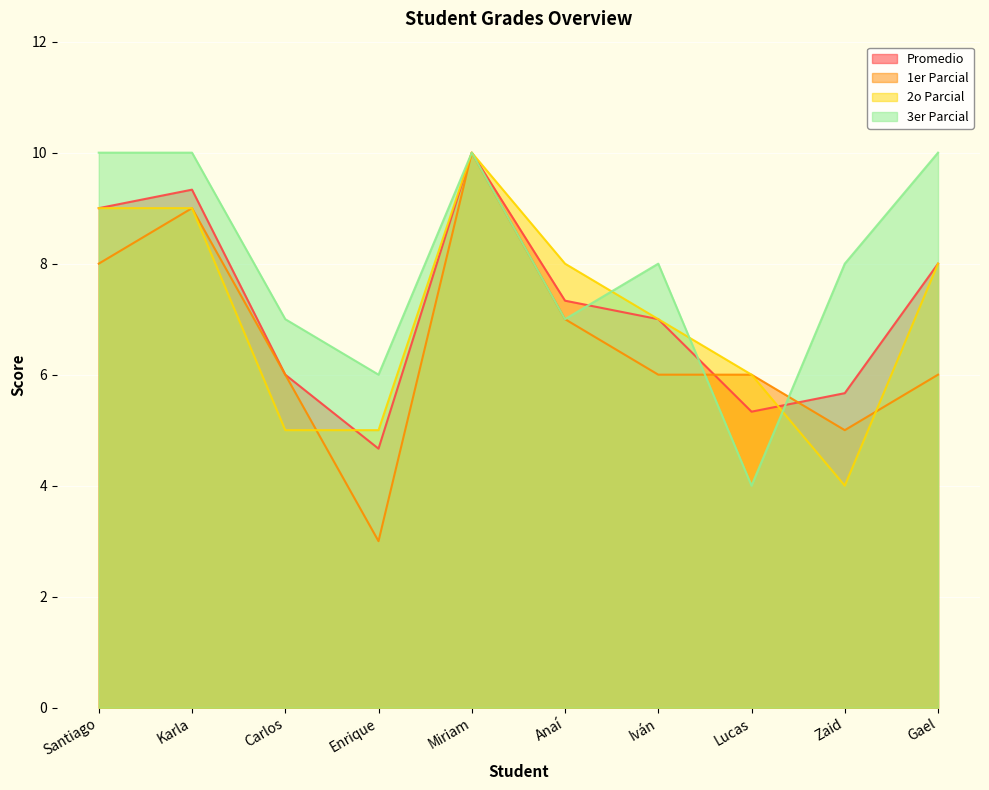

Is it true that 2o Parcial equals 2.0 at Zaid?

False